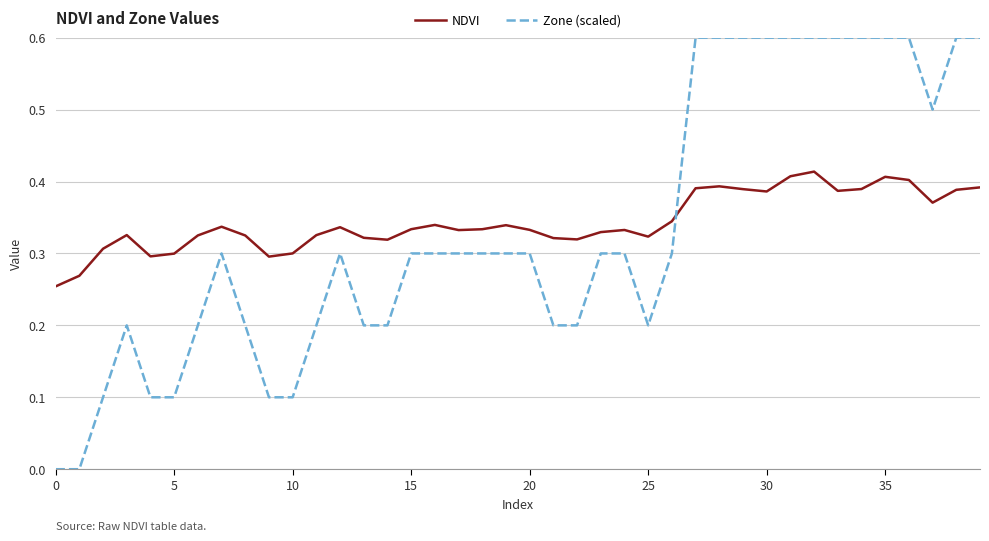

What are all the series names shown in the legend?

NDVI, Zone (scaled)